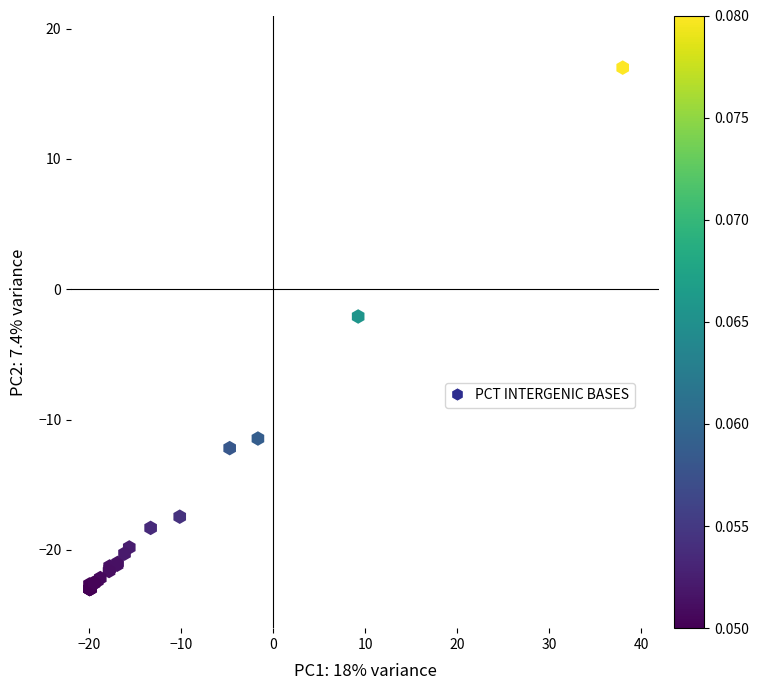

What Y value in the scatter plot is closest to -3?

-2.1